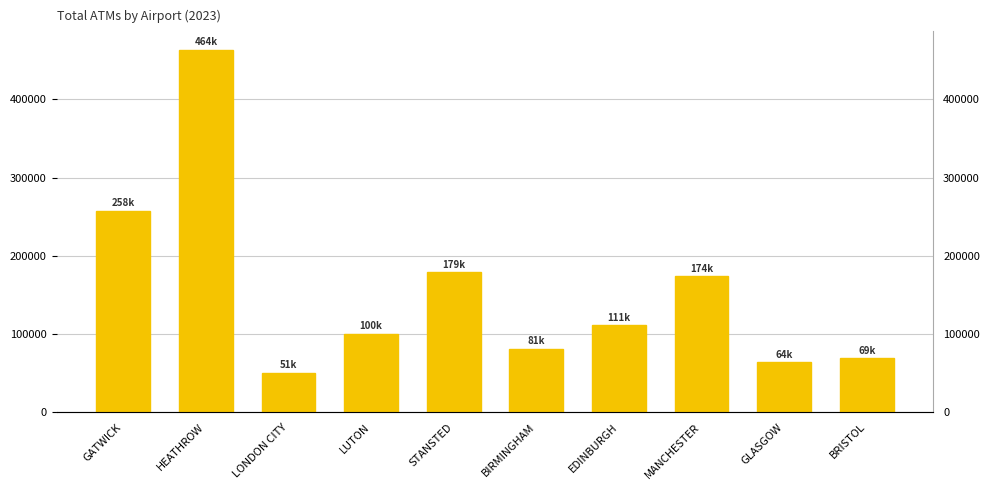

Reading left to right, list all the values displayed in this chart.

257778	463854	50525	100380	179193	81049	111335	173688	63878	68635